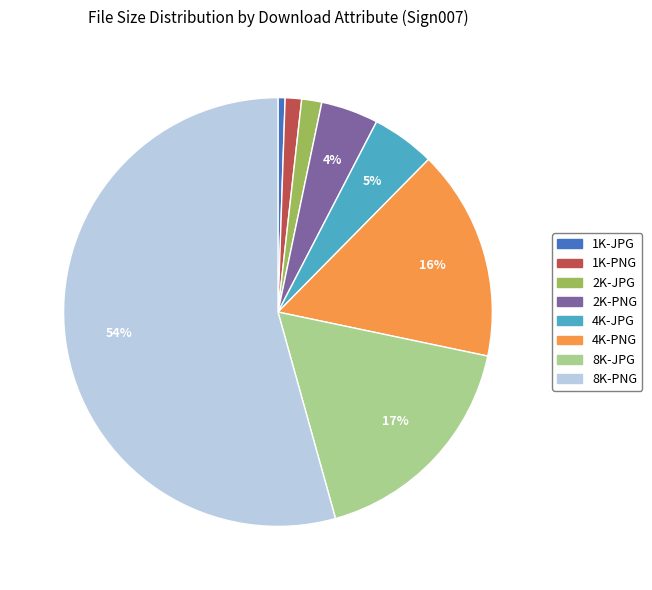

Between 2K-JPG and 4K-JPG, which is larger?

4K-JPG